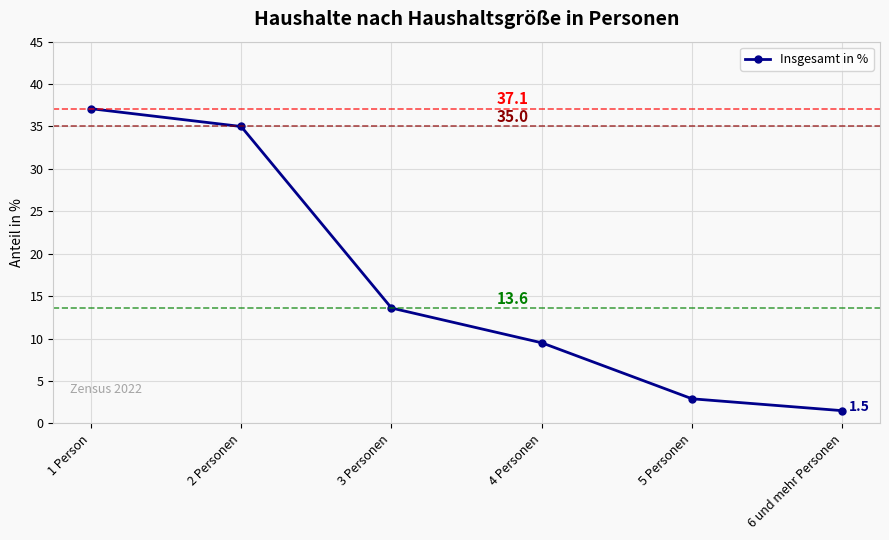

At which label does the data first exceed 13?

1 Person